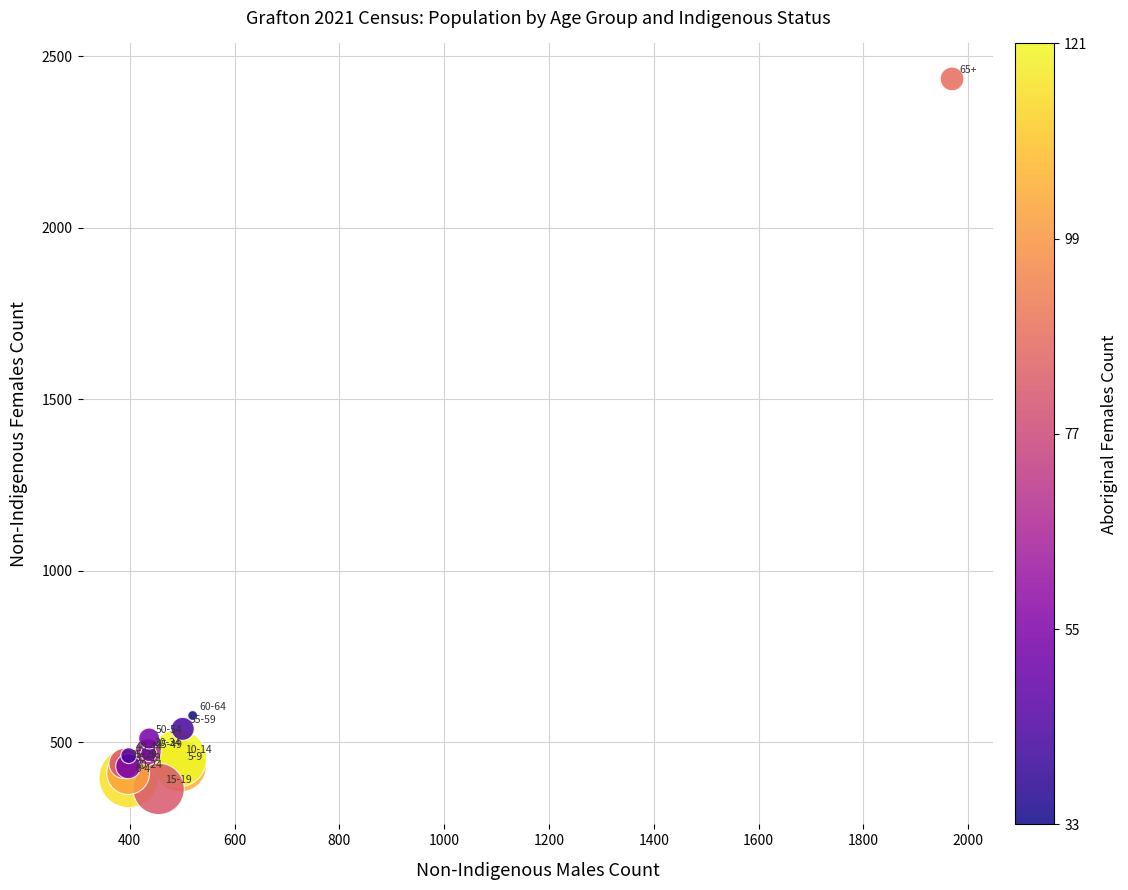

What Y value in the scatter plot is closest to 1399?

578